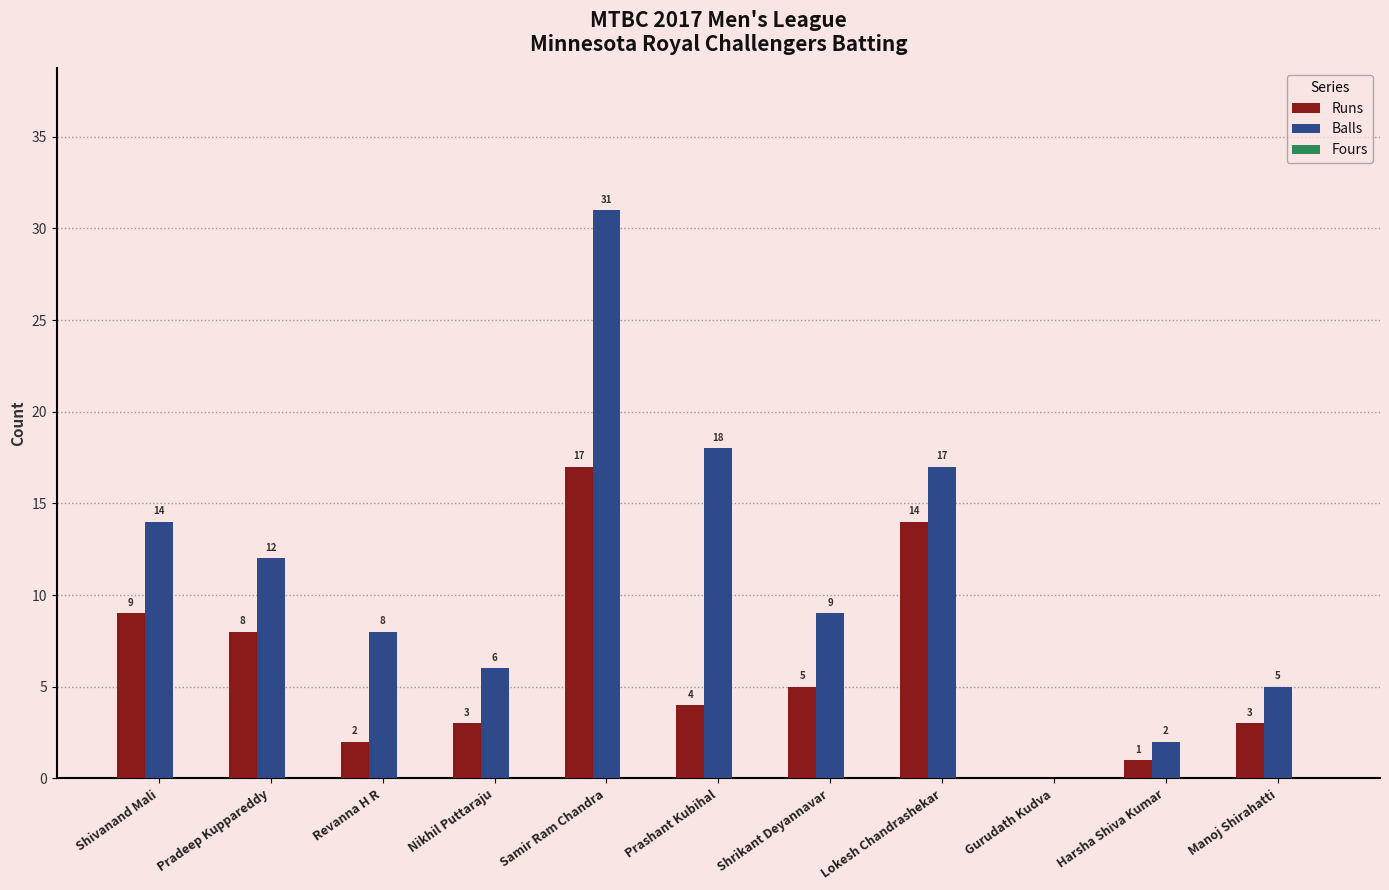

Does the chart contain stacked bars?

No